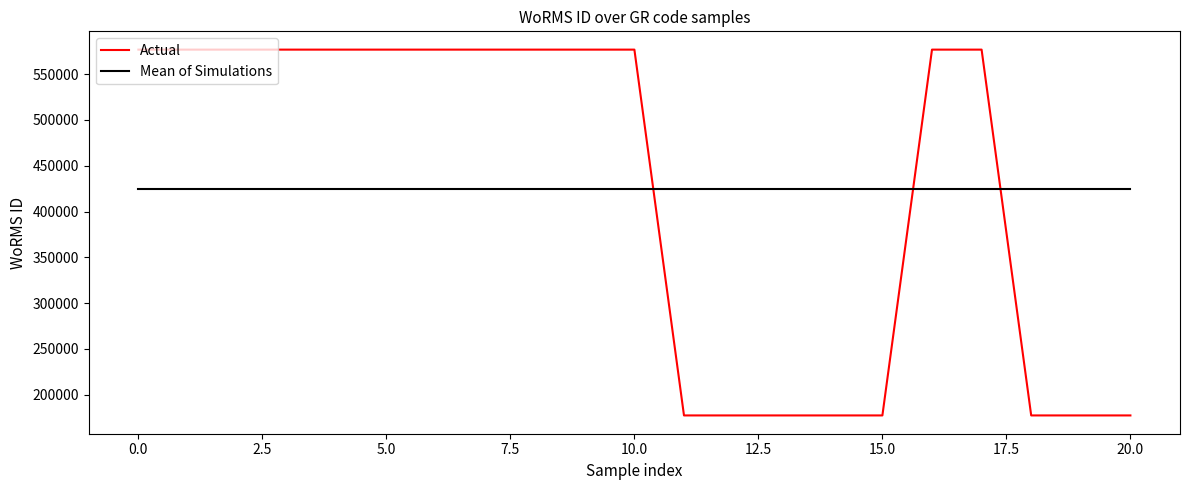

What is the minimum value for Mean of Simulations?

424618.2